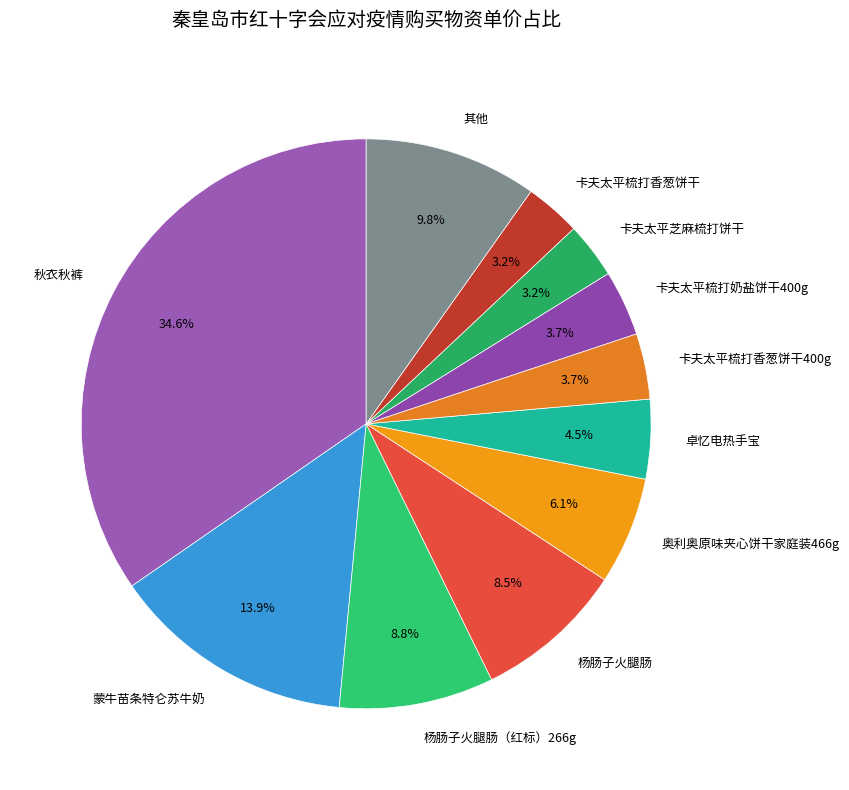

Approximately how many times larger is the value at 蒙牛苗条特仑苏牛奶 compared to 卓忆电热手宝?

3.1